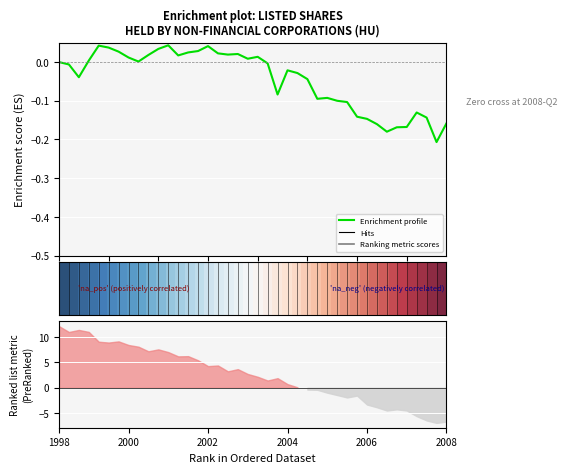

Count the number of data series in this chart.

2